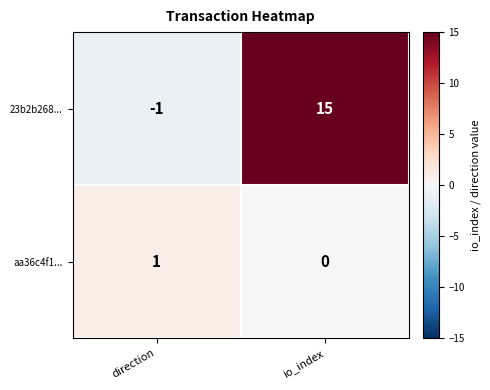

Between direction and io_index, which series saw the biggest shift?

23b2b268...